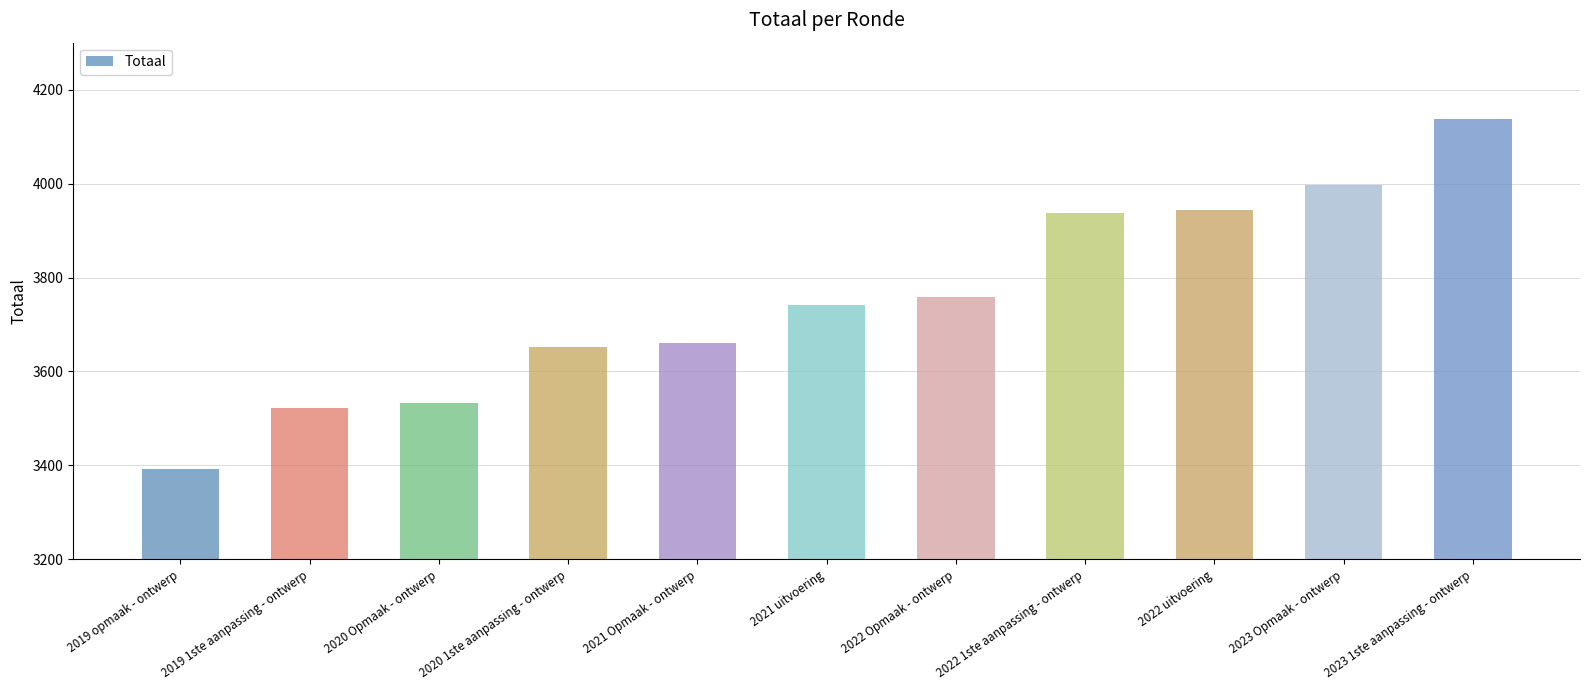

What is the difference between the values at 2023 Opmaak - ontwerp and 2020 Opmaak - ontwerp?

464